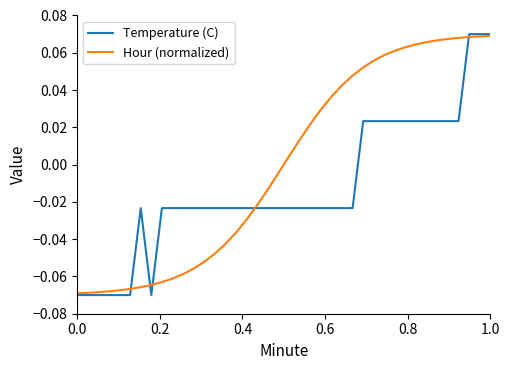

Which series has the largest total across all categories?

Hour (normalized)